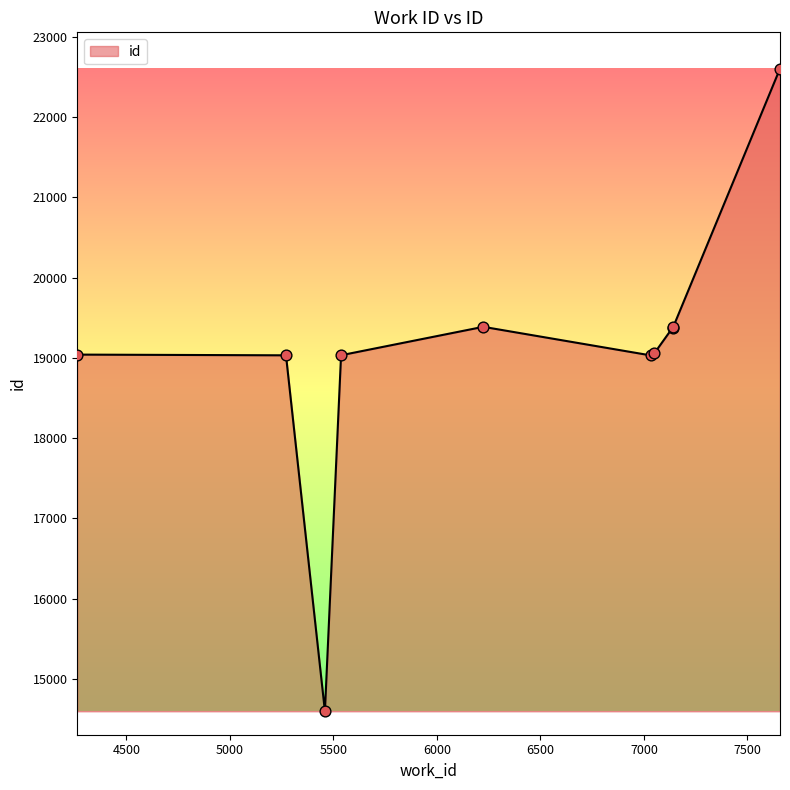

What is the smallest value displayed?

14596